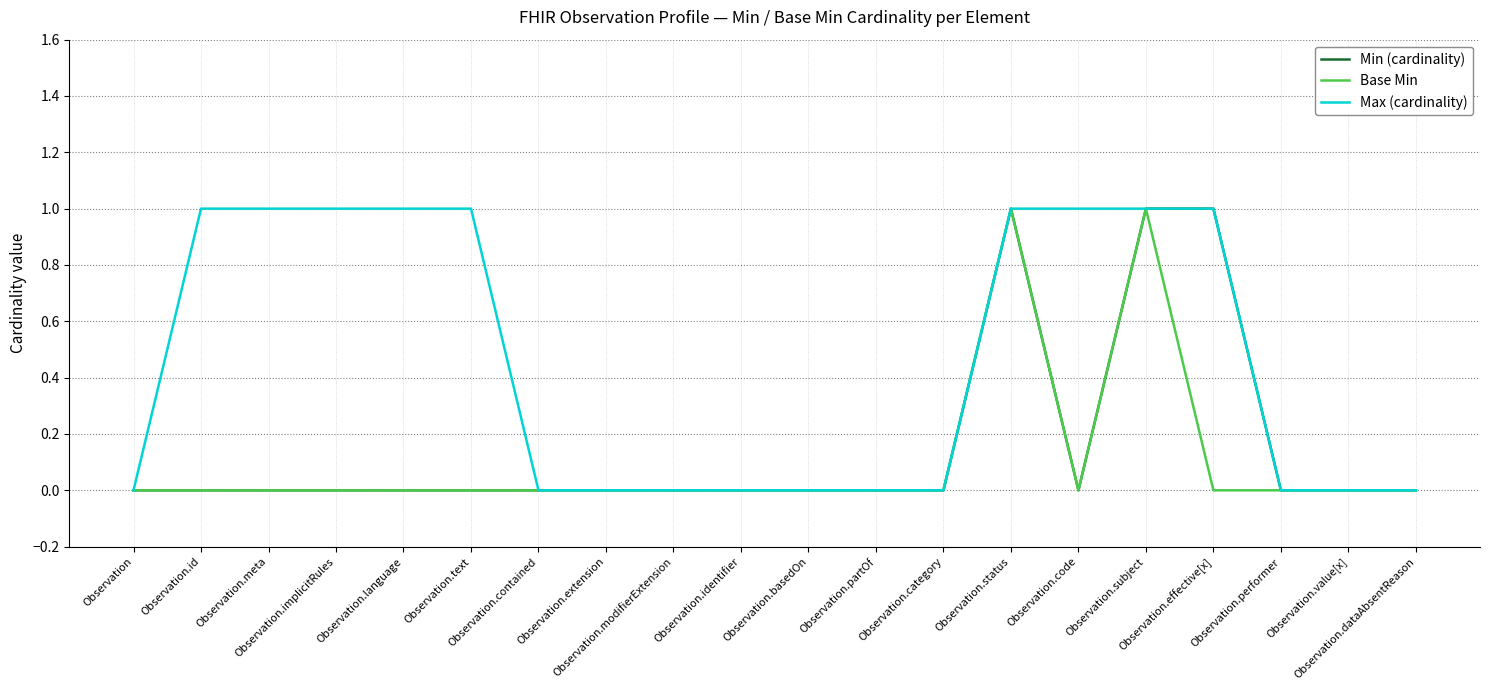

Which series has the largest total across all categories?

Max (cardinality)